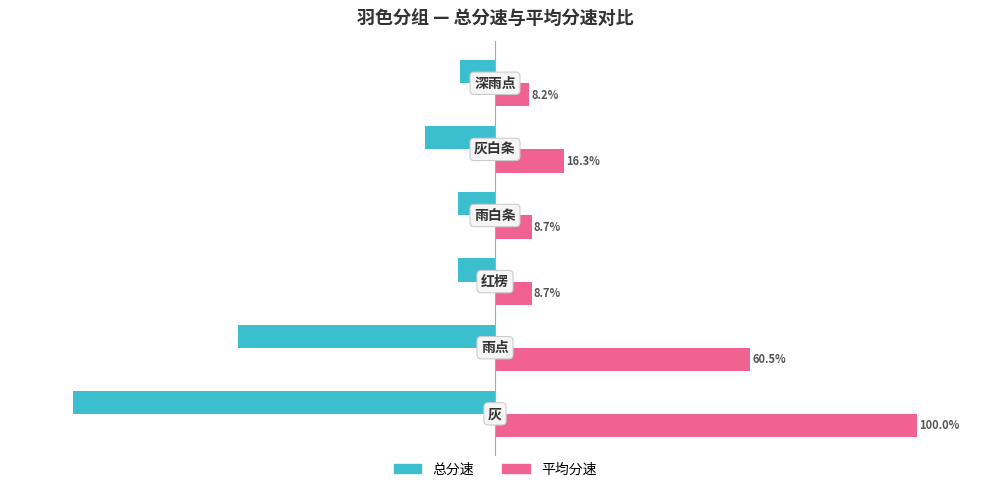

Which series has the largest total across all categories?

平均分速